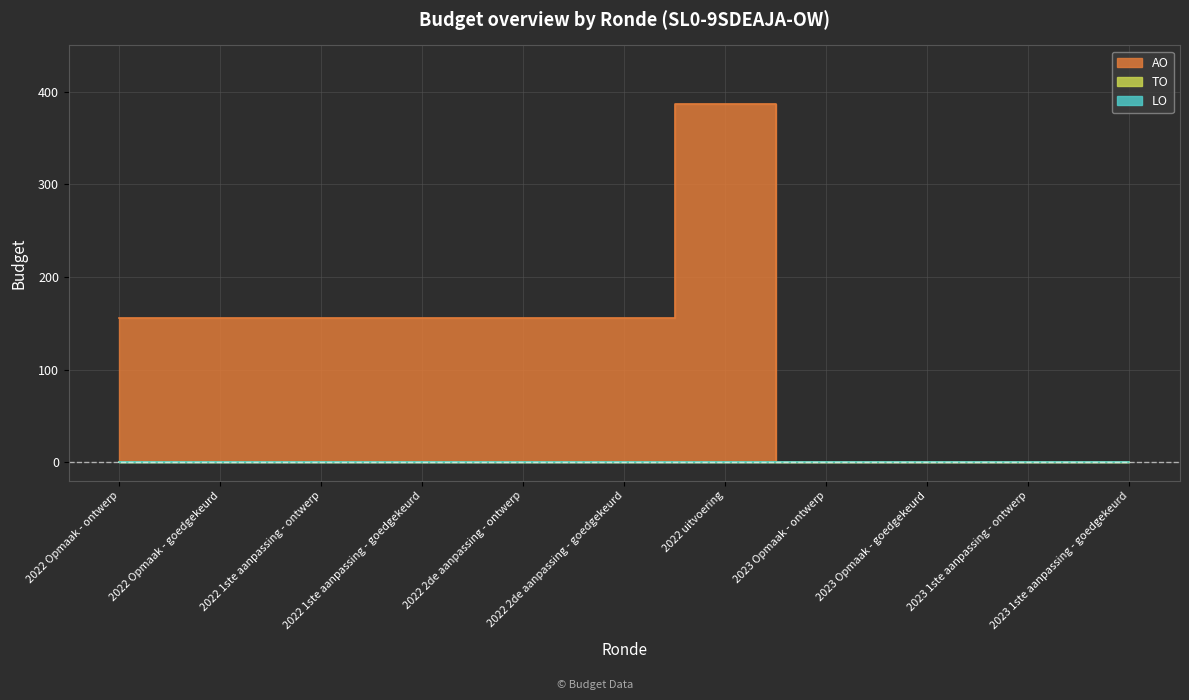

True or false: AO and LO cross at least once.

False